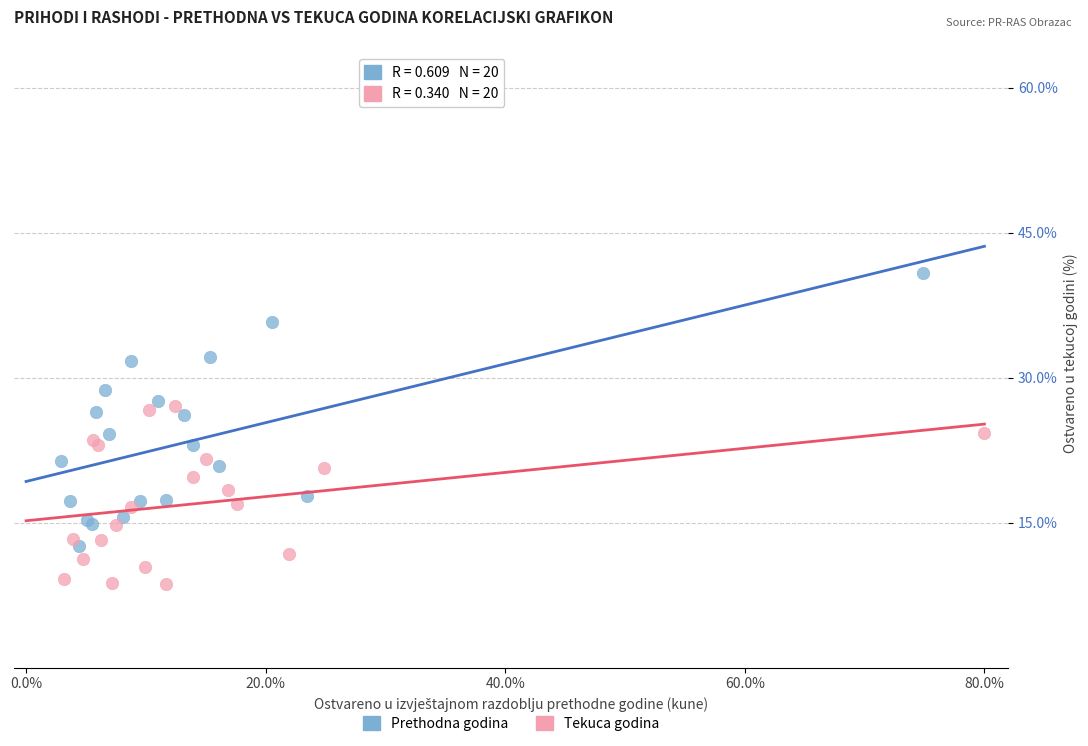

Which series has the widest spread of Y values?

Prethodna godina